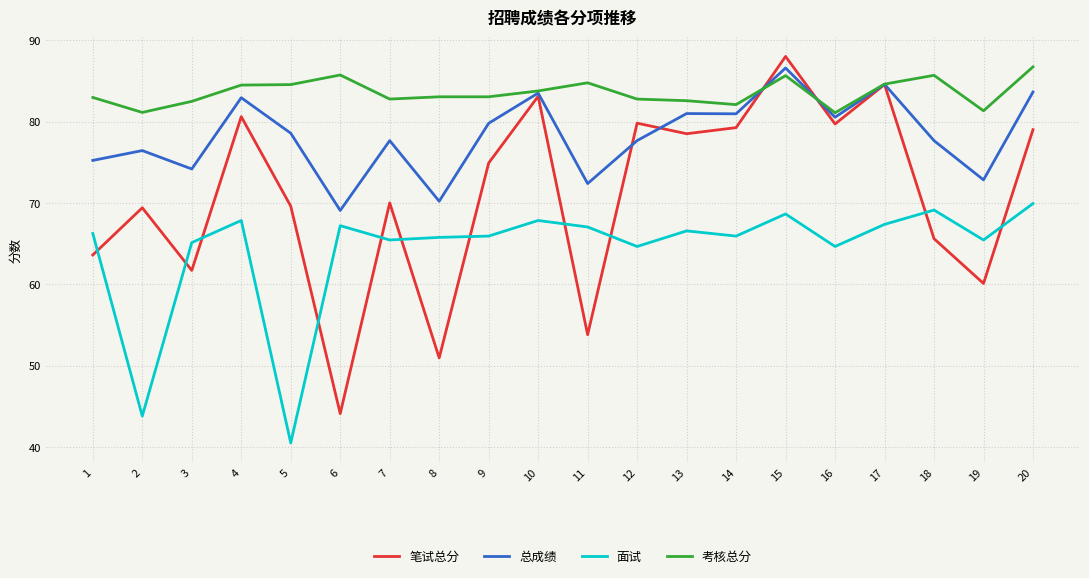

Which label corresponds to the smallest value in the chart?

5